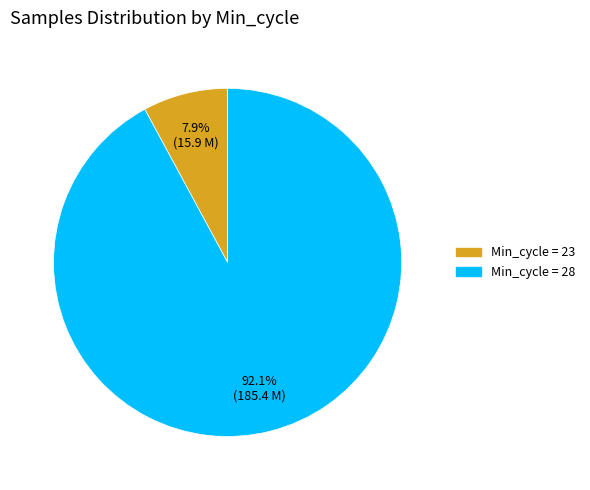

Is there any slice that represents more than half of the pie?

Yes